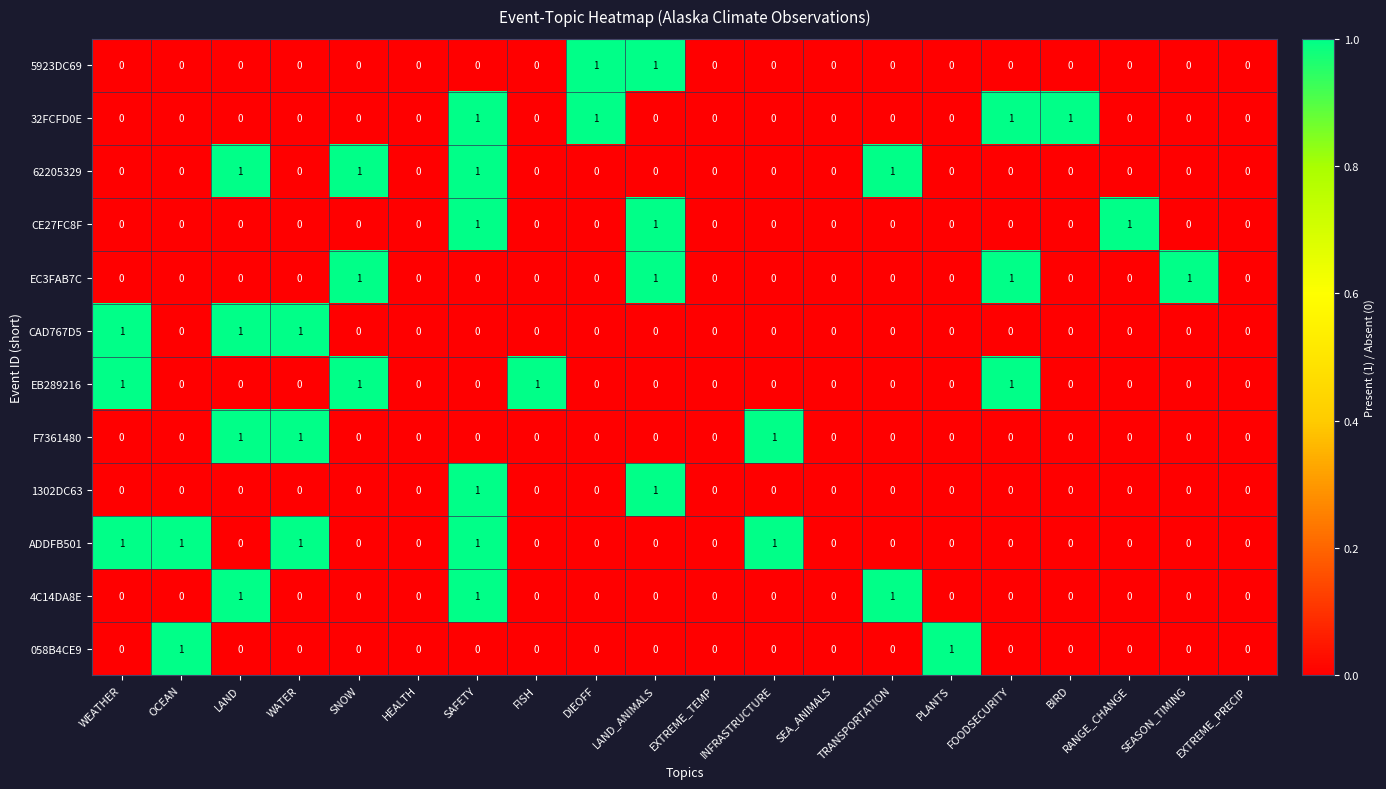

What is the total value across all series at WATER?

3